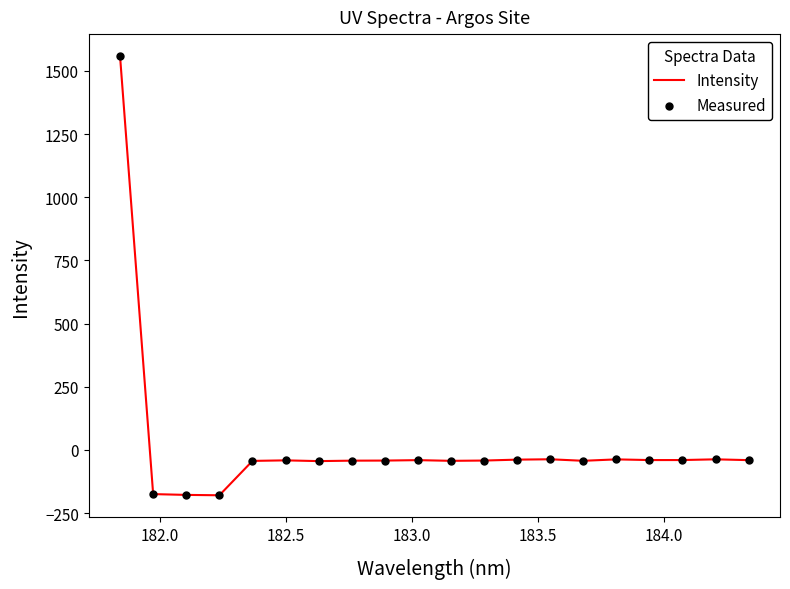

What is the difference between the maximum and minimum values?

1738.0